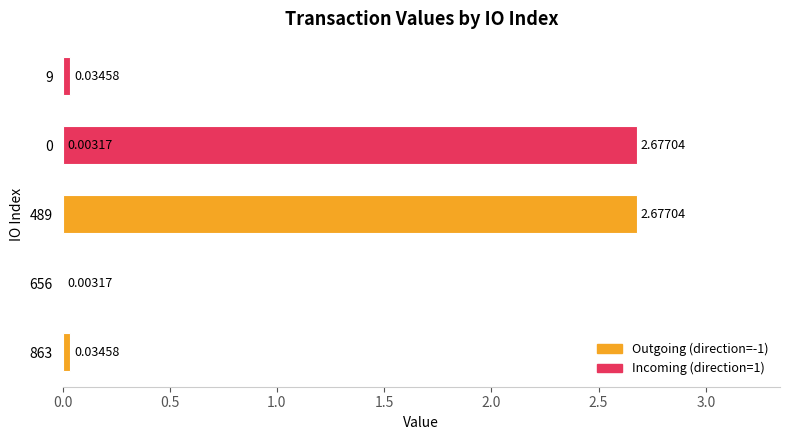

What is the label of the 1st bar from the left?

863